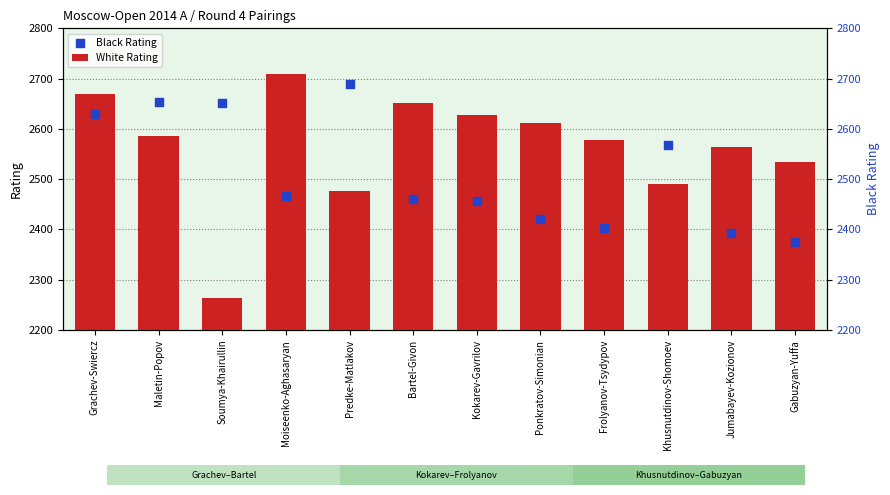

What is the total value across all series at Bartel-Givon?

5112